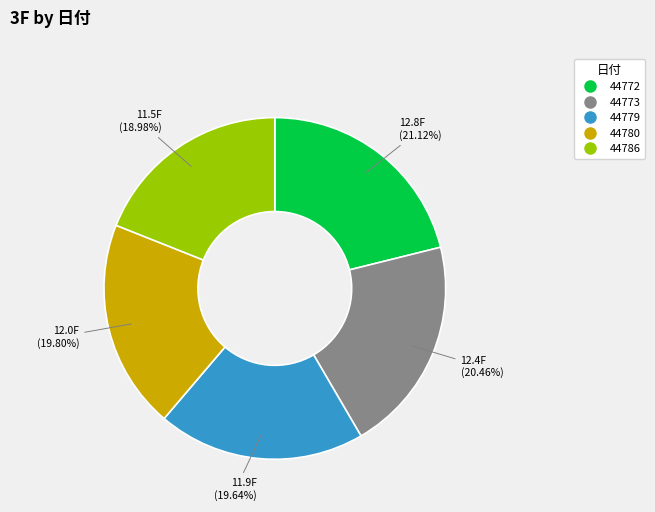

Which category has the smallest portion of the pie?

44786